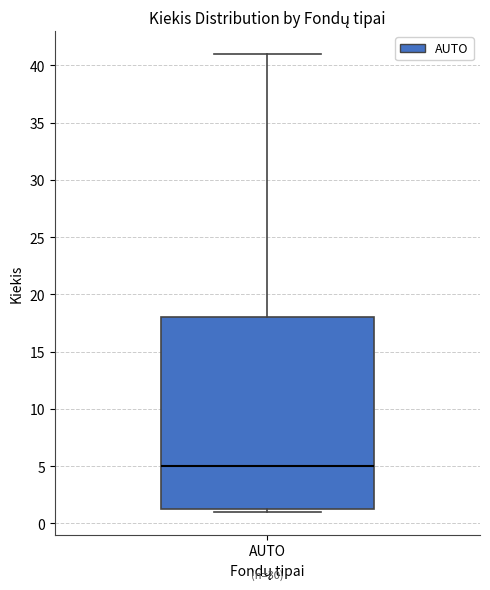

Where is the upper edge of the box for AUTO on the y-axis? The values are not printed on the chart, so give them approximately, as read against the axis.

18.0